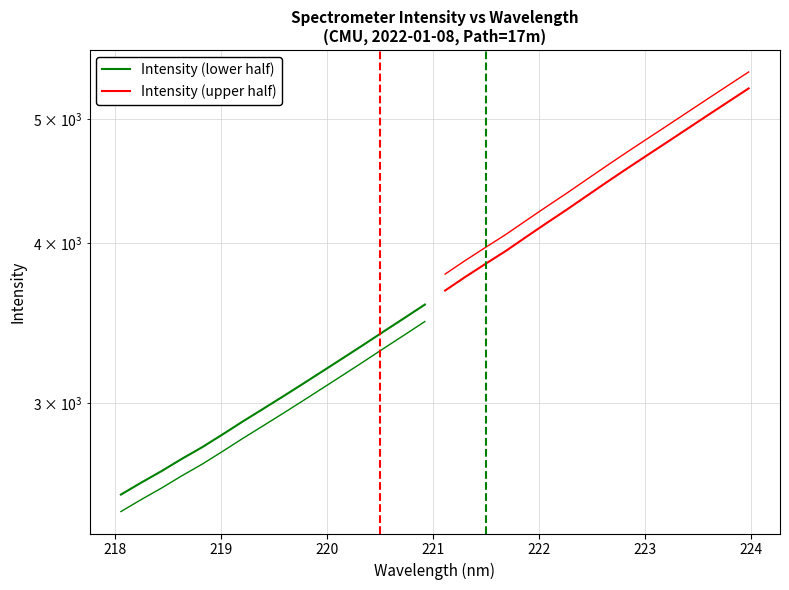

The value of Intensity (upper) at 13 is 7301.0. True or false?

False